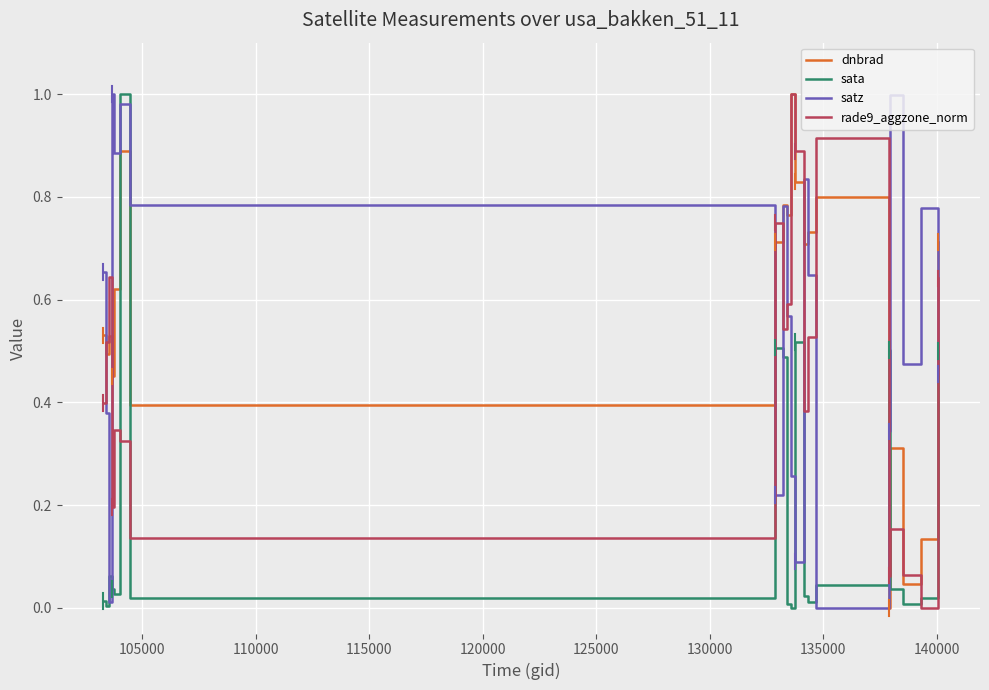

True or false: satz and sata intersect in this chart.

True